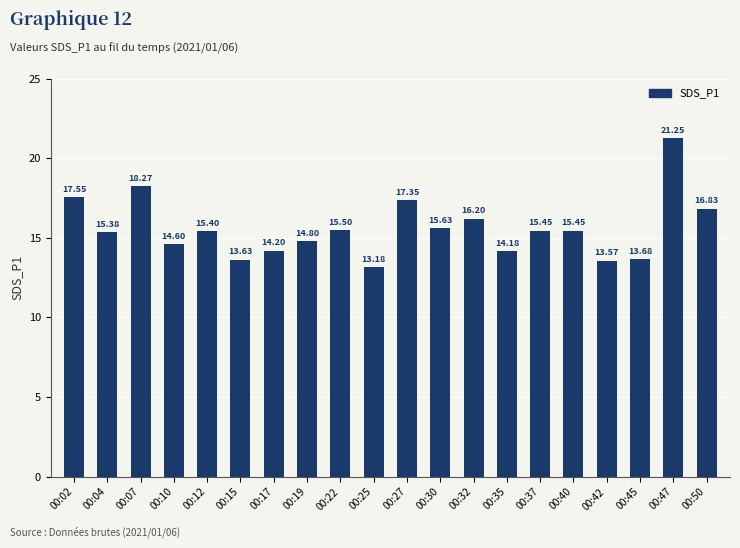

What is the minimum value shown in the chart?

13.2